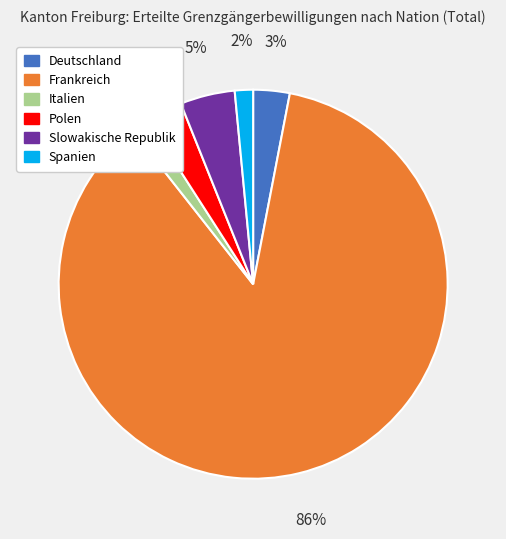

True or false: Polen accounts for 9% of the total.

False